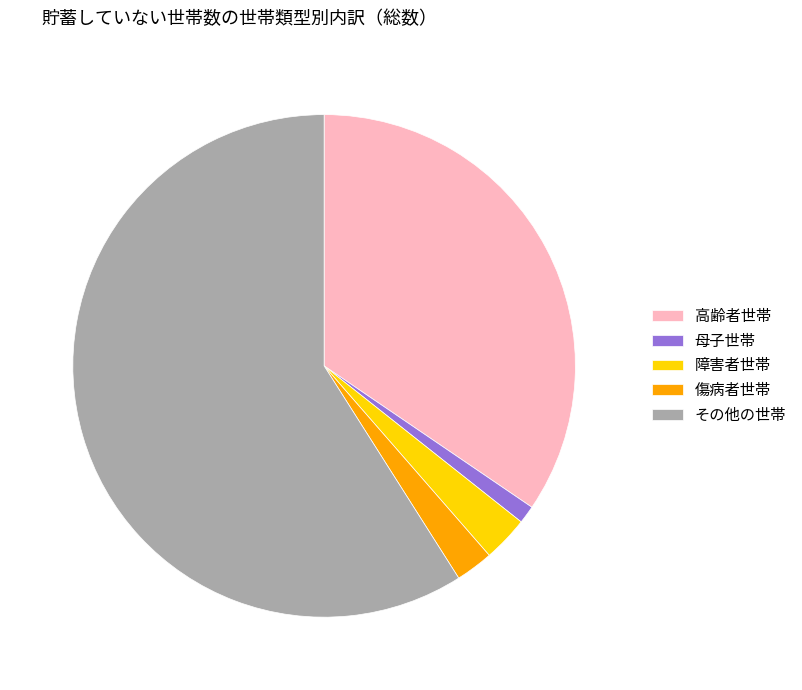

Rank the categories by value from lowest to highest.

母子世帯, 傷病者世帯, 障害者世帯, 高齢者世帯, その他の世帯